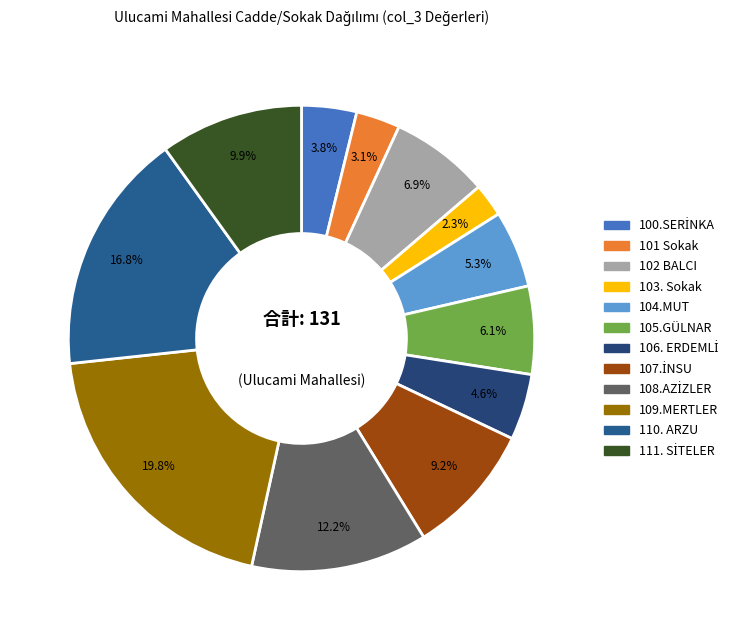

How many slices are in this pie chart?

12